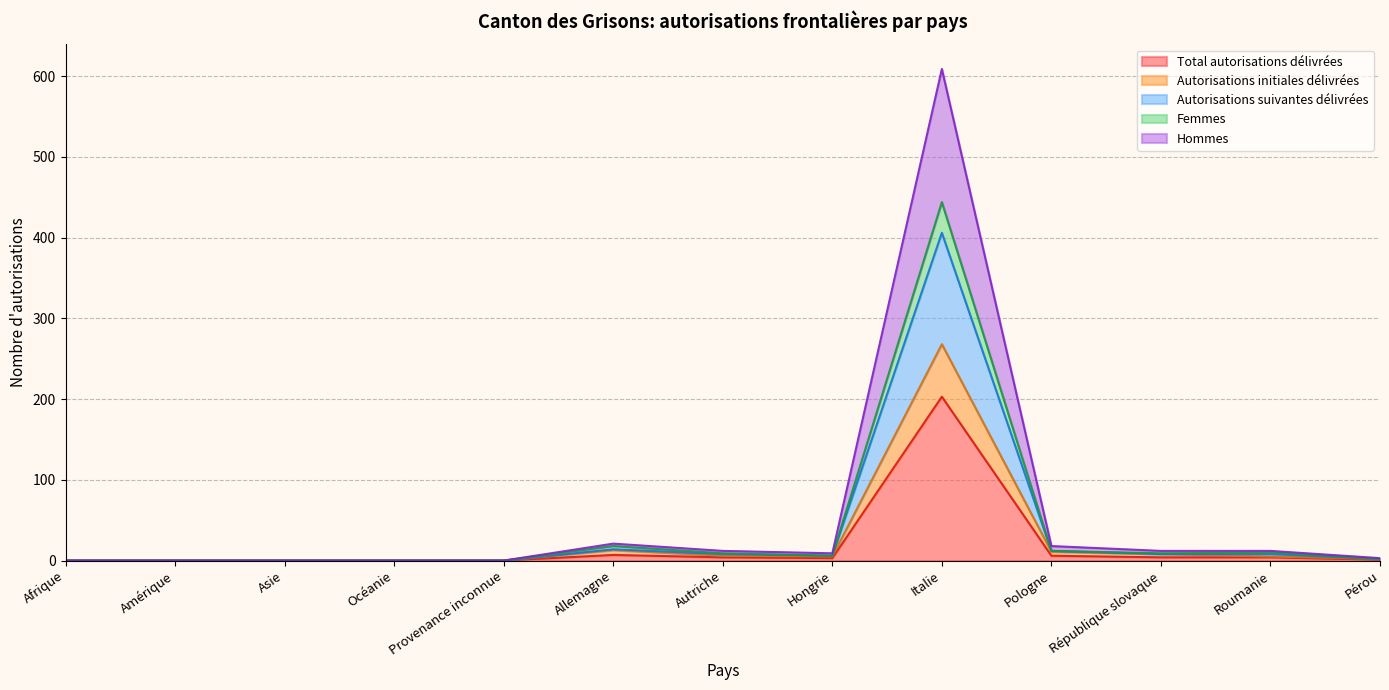

True or false: Femmes and Autorisations initiales délivrées intersect in this chart.

False